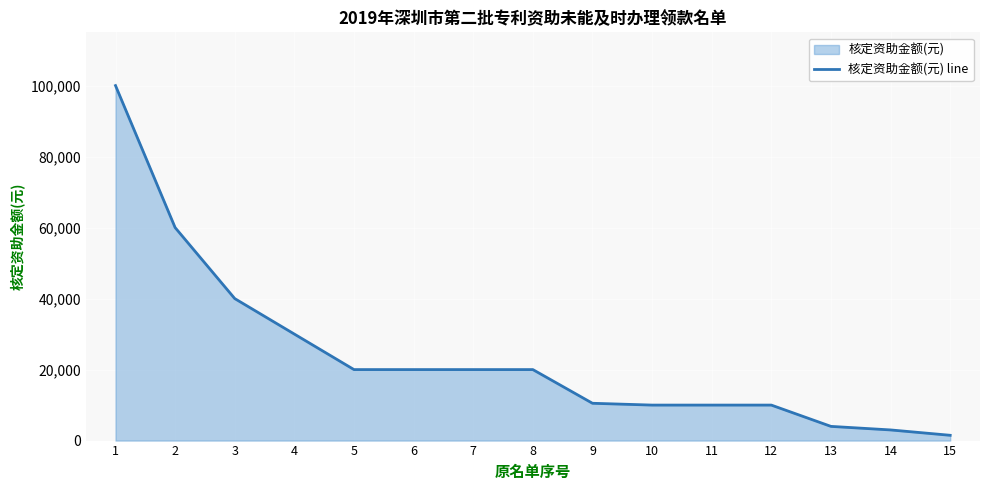

Rank the categories by value from lowest to highest.

15, 14, 13, 10, 11, 12, 9, 5, 6, 7, 8, 4, 3, 2, 1